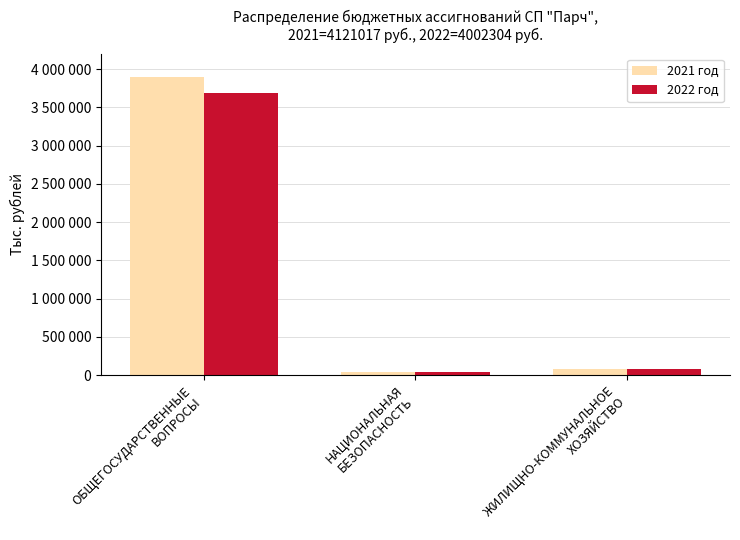

Where is 2022 год nearest to the value 1863275?

ЖИЛИЩНО-КОММУНАЛЬНОЕ
ХОЗЯЙСТВО